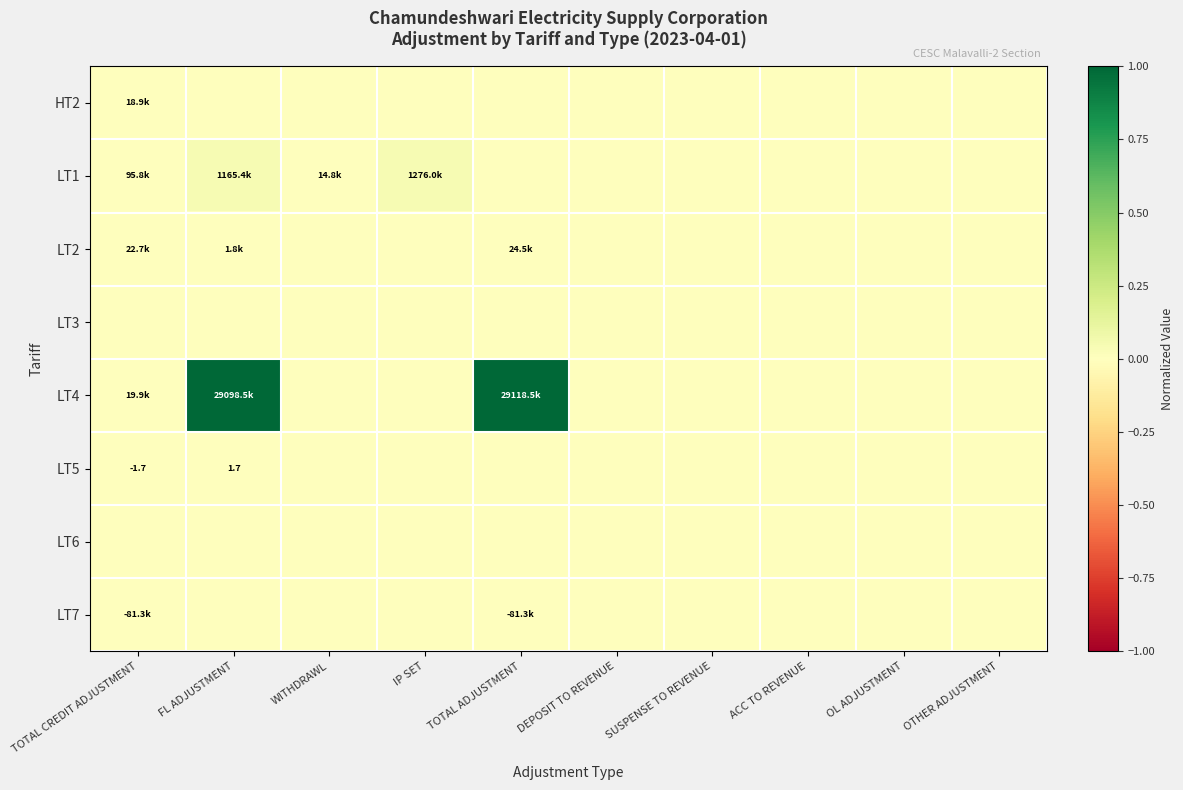

At which category is the sum across all series the highest?

FL ADJUSTMENT